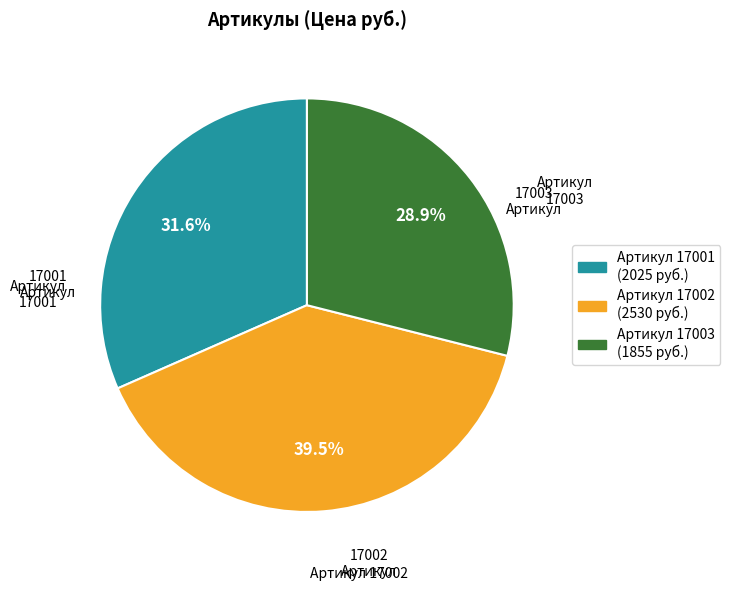

Rank the categories by value from lowest to highest.

Артикул 17003 (1855 руб.), Артикул 17001 (2025 руб.), Артикул 17002 (2530 руб.)